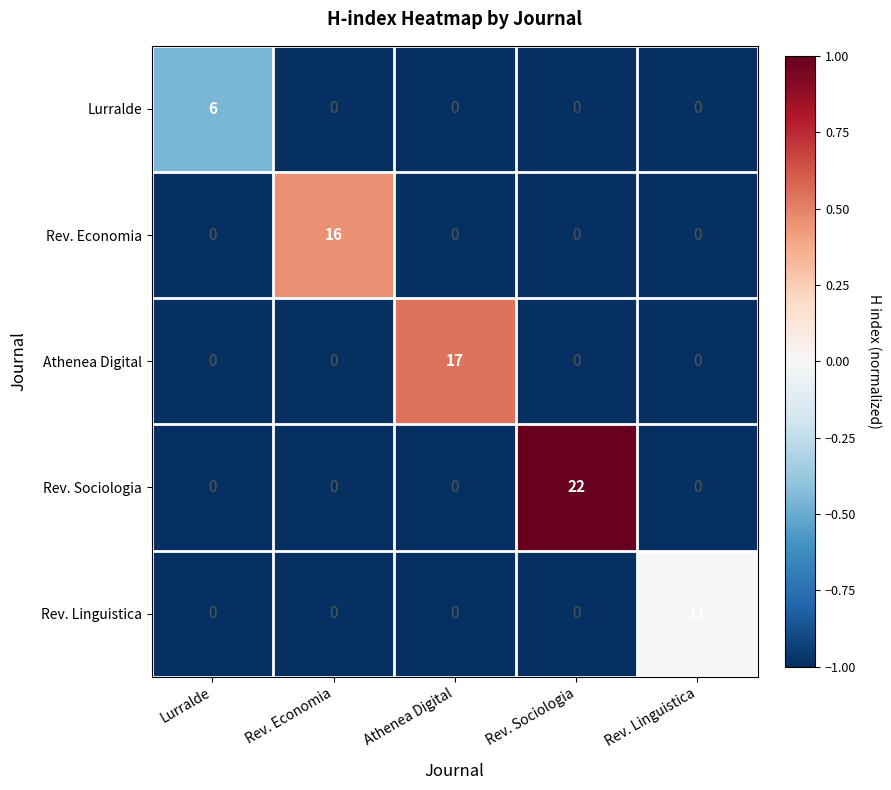

Reading left to right, what are all the values shown in this chart?

Lurralde: Lurralde=6	Rev. Economia=0	Athenea Digital=0	Rev. Sociologia=0	Rev. Linguistica=0
Rev. Economia: Lurralde=0	Rev. Economia=16	Athenea Digital=0	Rev. Sociologia=0	Rev. Linguistica=0
Athenea Digital: Lurralde=0	Rev. Economia=0	Athenea Digital=17	Rev. Sociologia=0	Rev. Linguistica=0
Rev. Sociologia: Lurralde=0	Rev. Economia=0	Athenea Digital=0	Rev. Sociologia=22	Rev. Linguistica=0
Rev. Linguistica: Lurralde=0	Rev. Economia=0	Athenea Digital=0	Rev. Sociologia=0	Rev. Linguistica=11